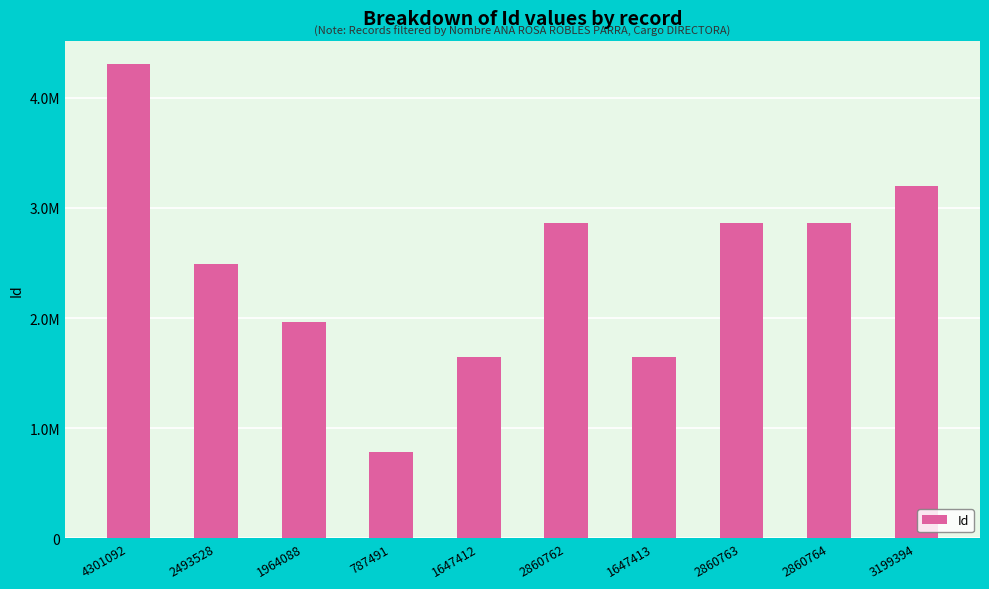

True or false: the data shows 2860763 at 2860763.

True